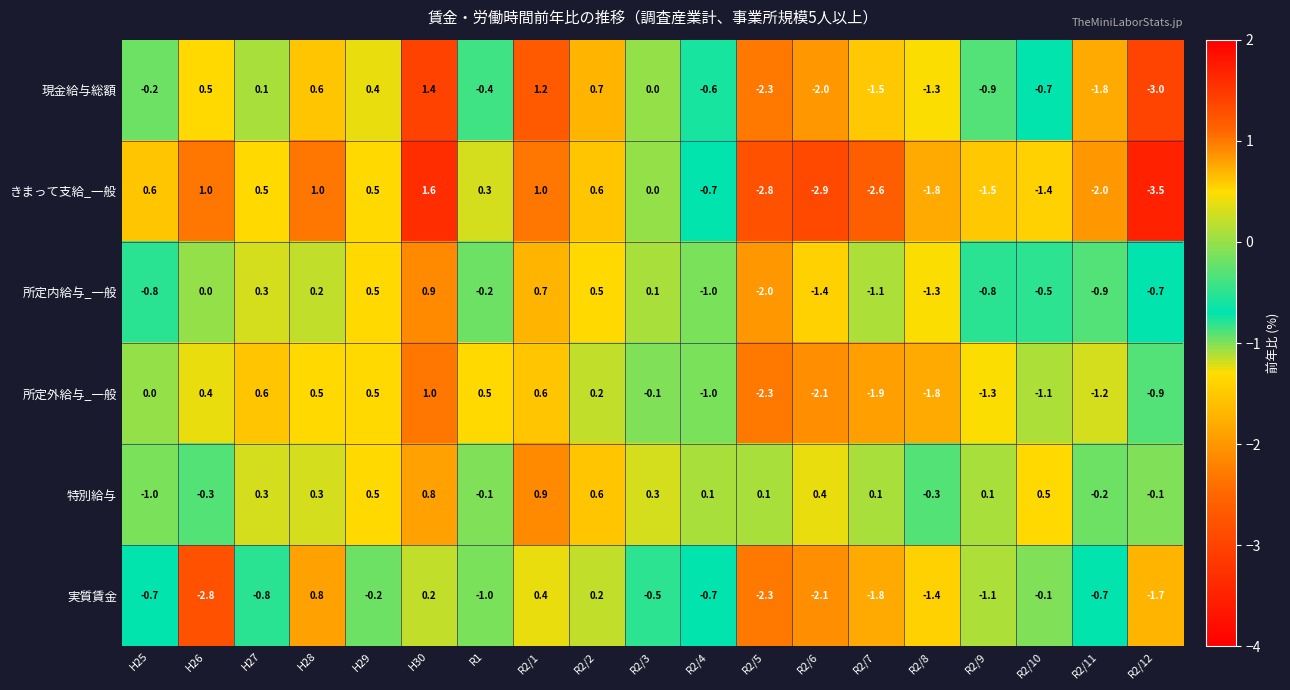

Which series has the largest range (max minus min)?

きまって支給_一般